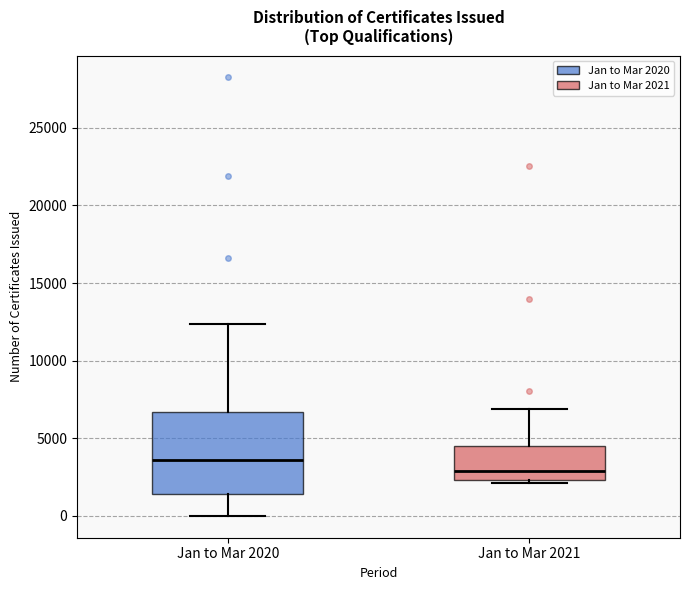

Where does the median line of the box for Jan to Mar 2021 sit on the y-axis? The values are not printed on the chart, so give them approximately, as read against the axis.

3000